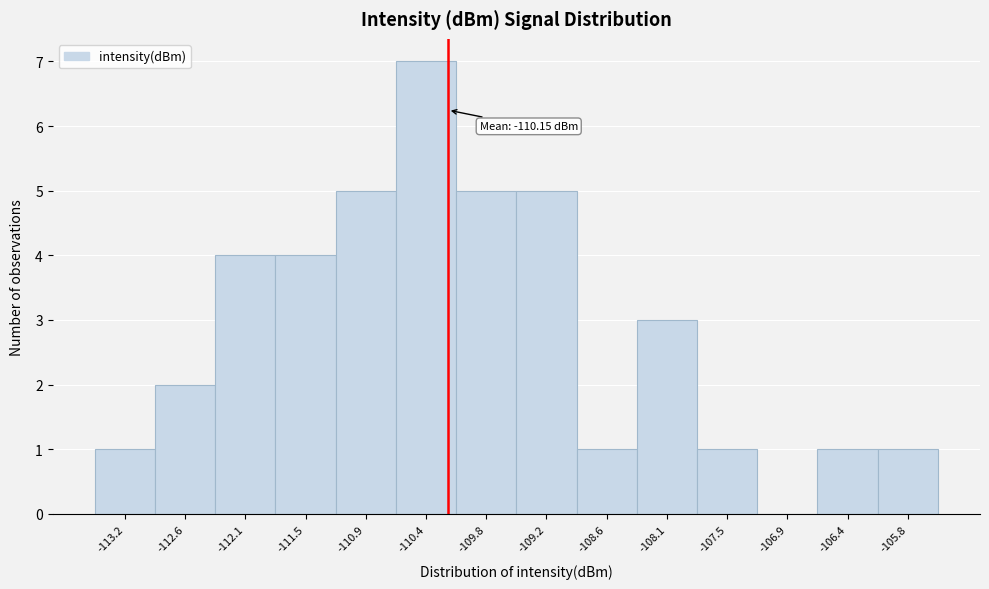

Which range on the x-axis has the tallest bar?

-110.6 to -110.1